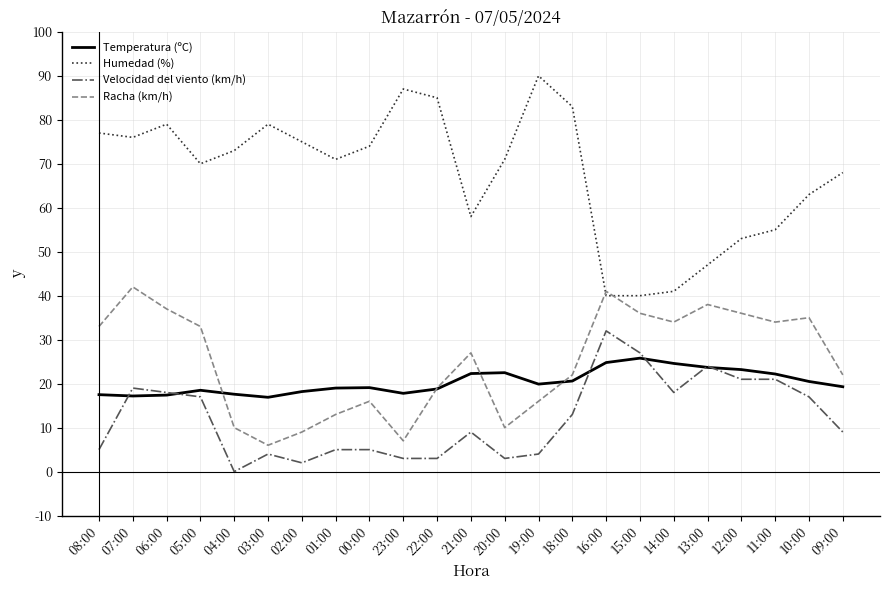

What is the difference between the highest and lowest values at 12:00?

32.0